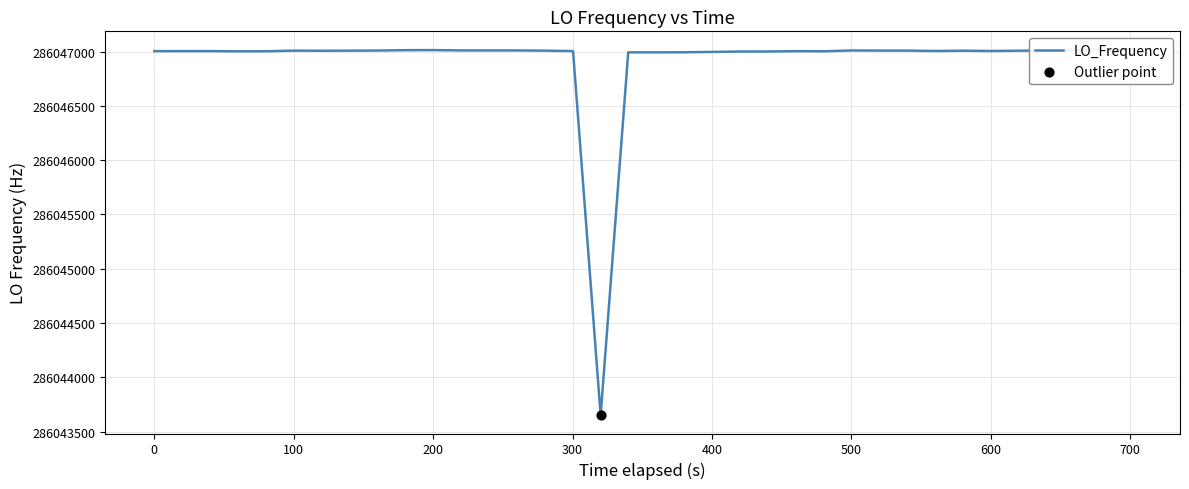

Between 600 and 400, which is larger?

600